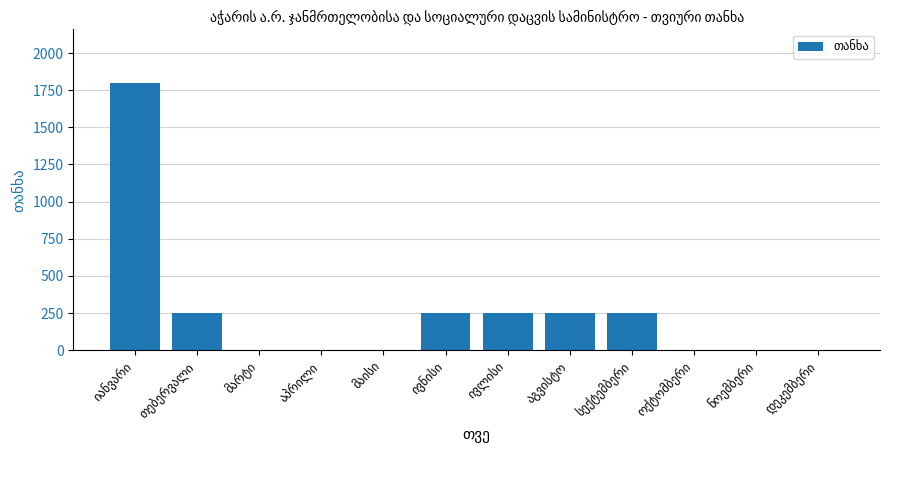

What is the maximum value shown in the chart?

1800